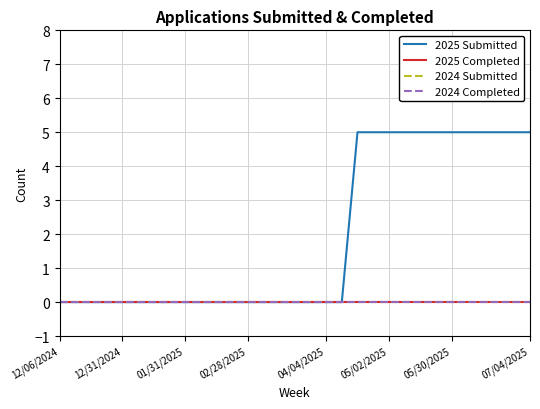

Is this an area chart (filled region under the line)?

No